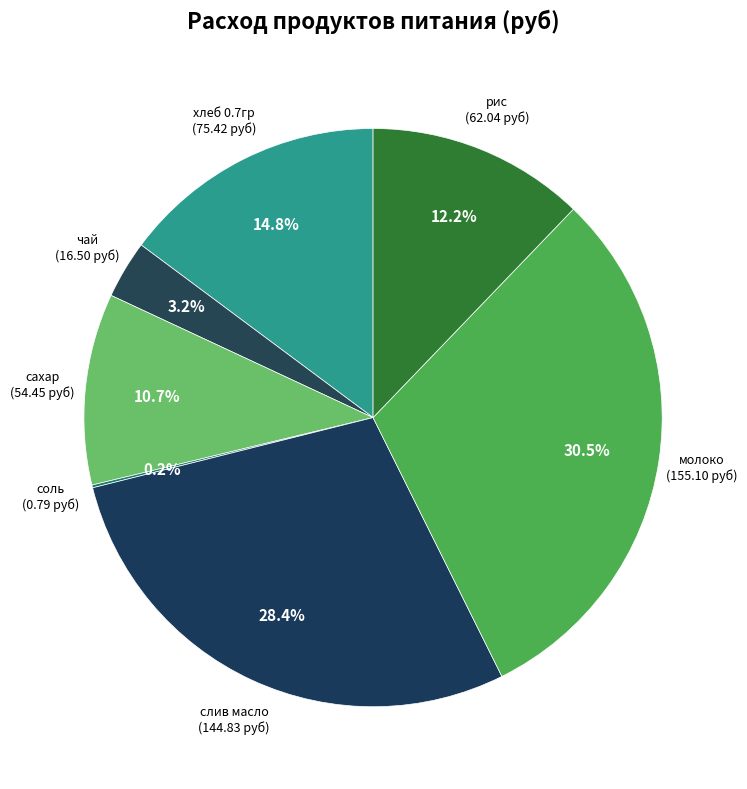

Combined, do слив масло and сахар account for over 50%?

No